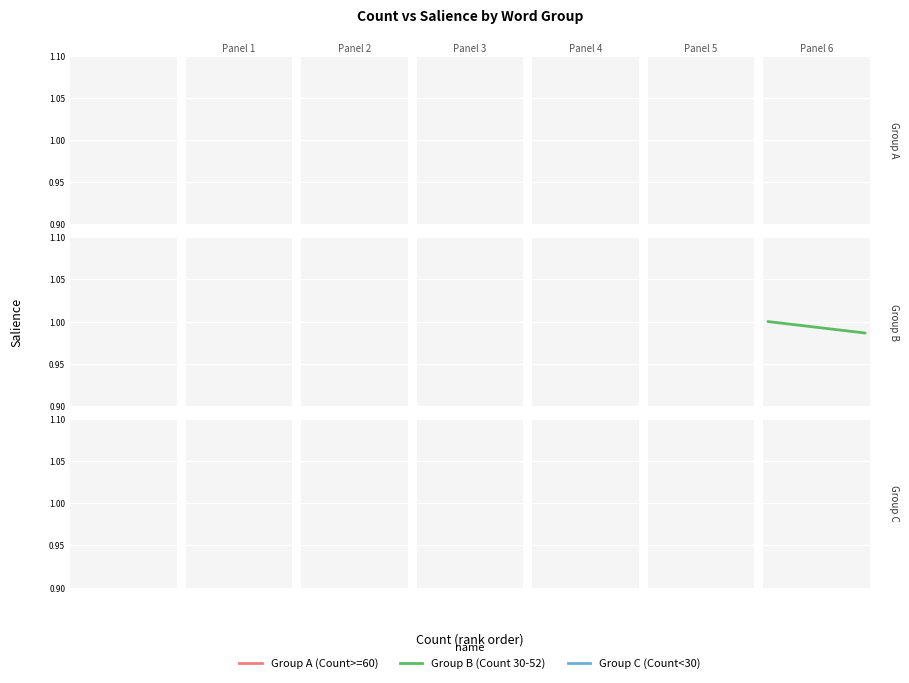

What is the smallest value displayed?

1.0